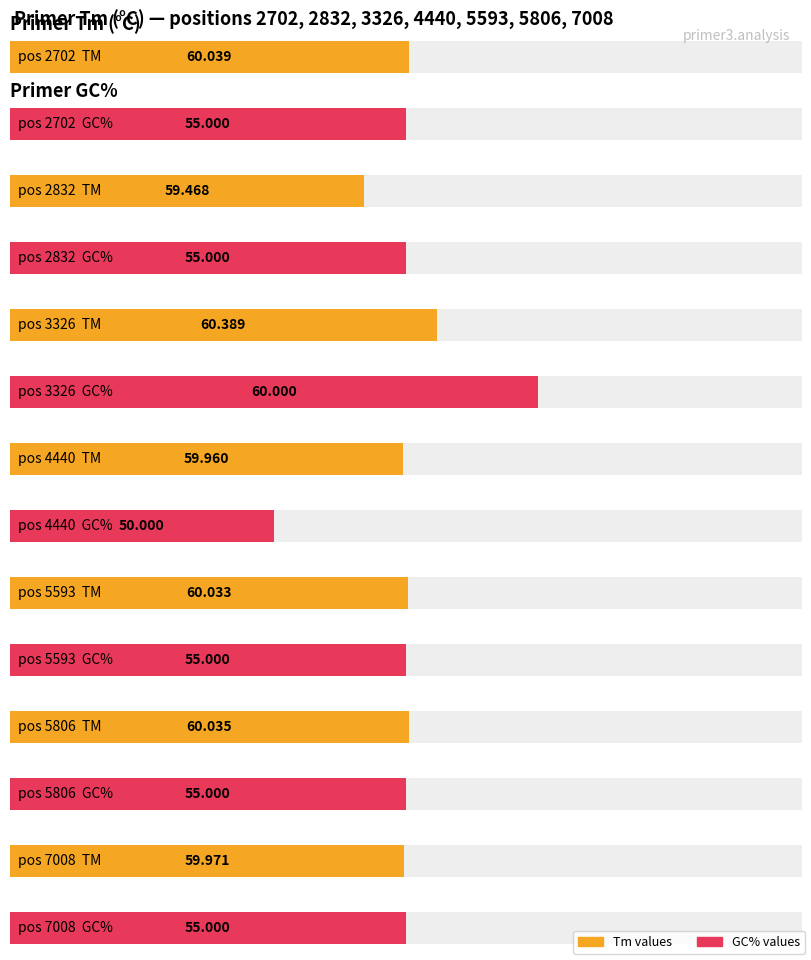

List the series in order of their overall mean, highest first.

PRIMER_RIGHT_0_TM, PRIMER_RIGHT_0_GC_PERCENT